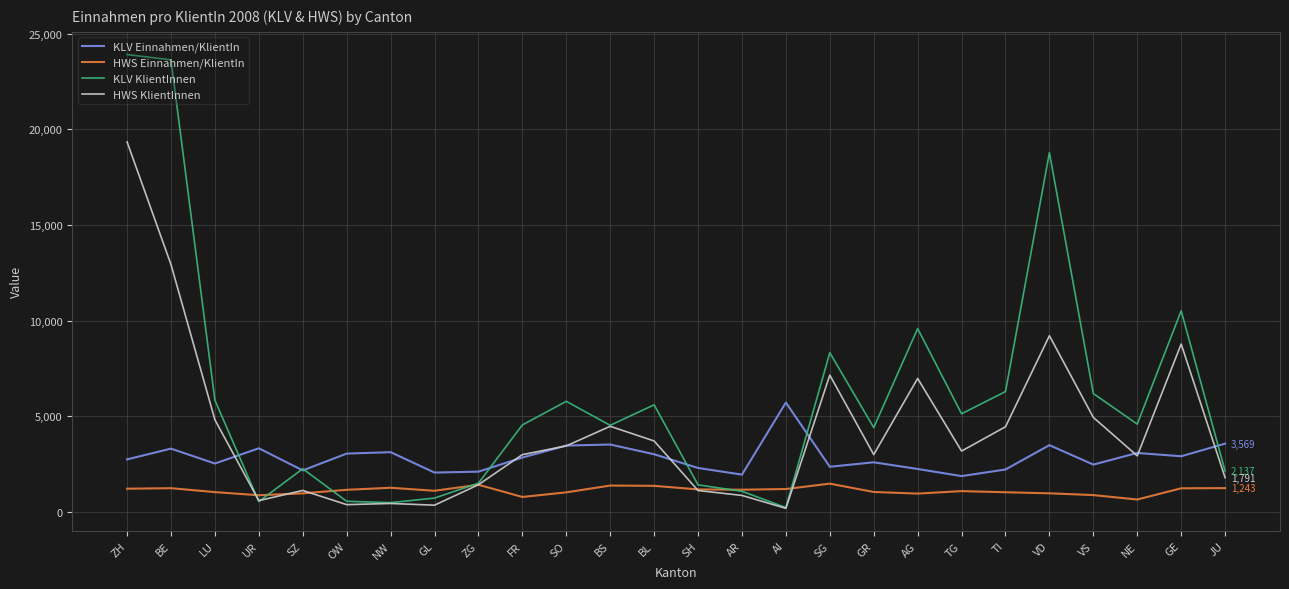

At which label does HWS KlientInnen reach its peak?

ZH